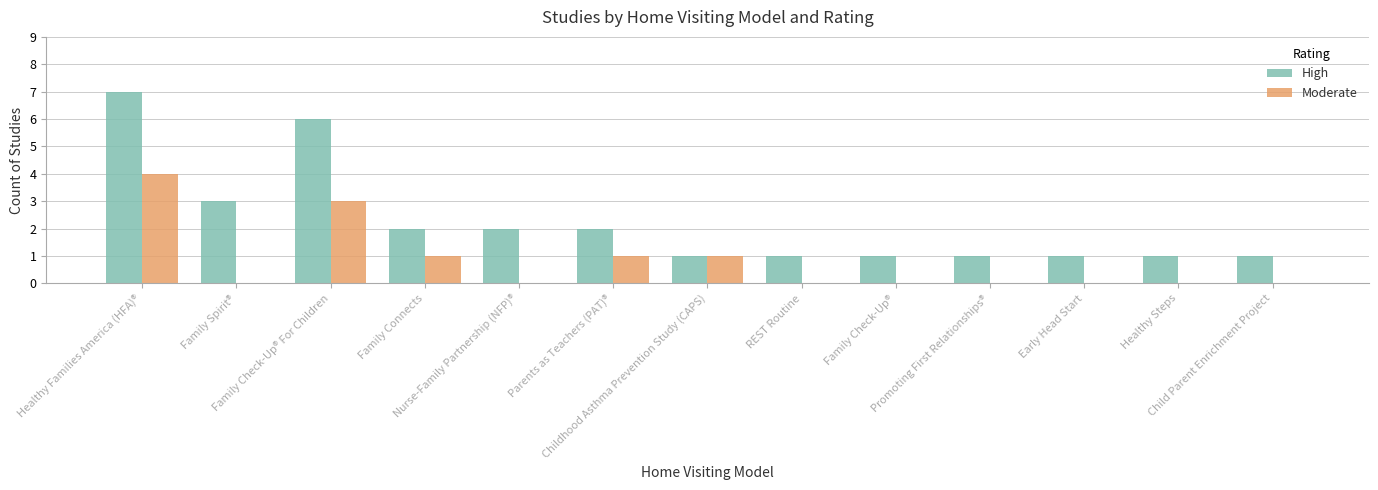

Which series has the largest total across all categories?

High